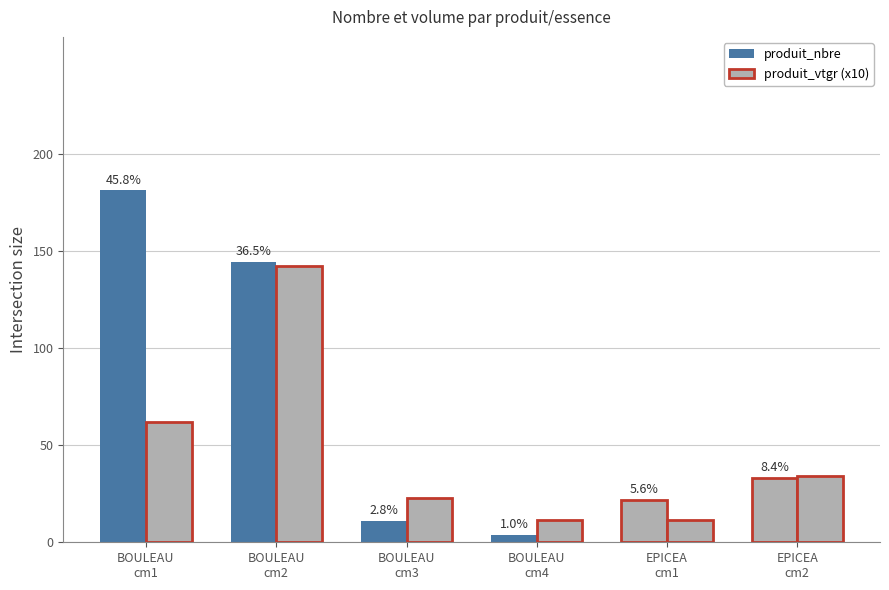

How many groups of bars are there?

6